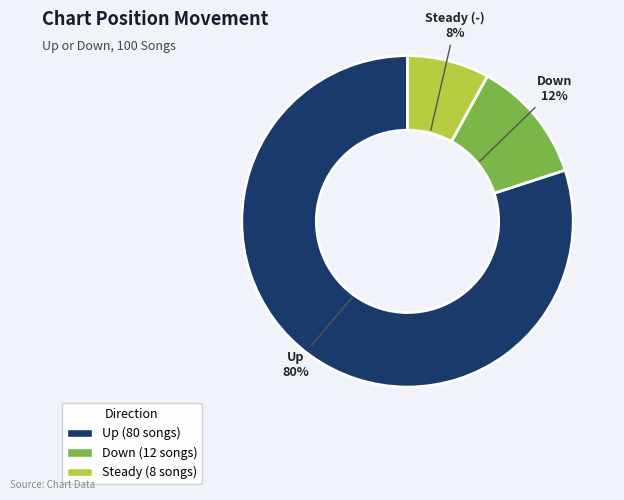

How many segments does this pie chart have?

3